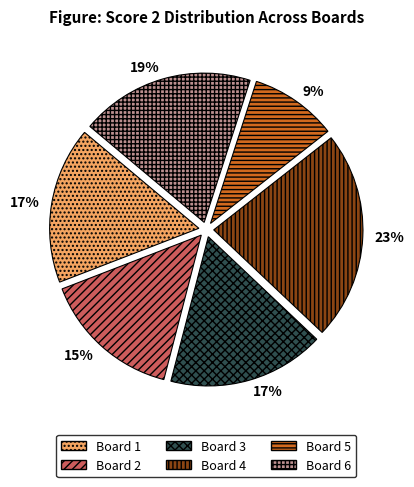

True or false: Board 6 accounts for 26% of the total.

False